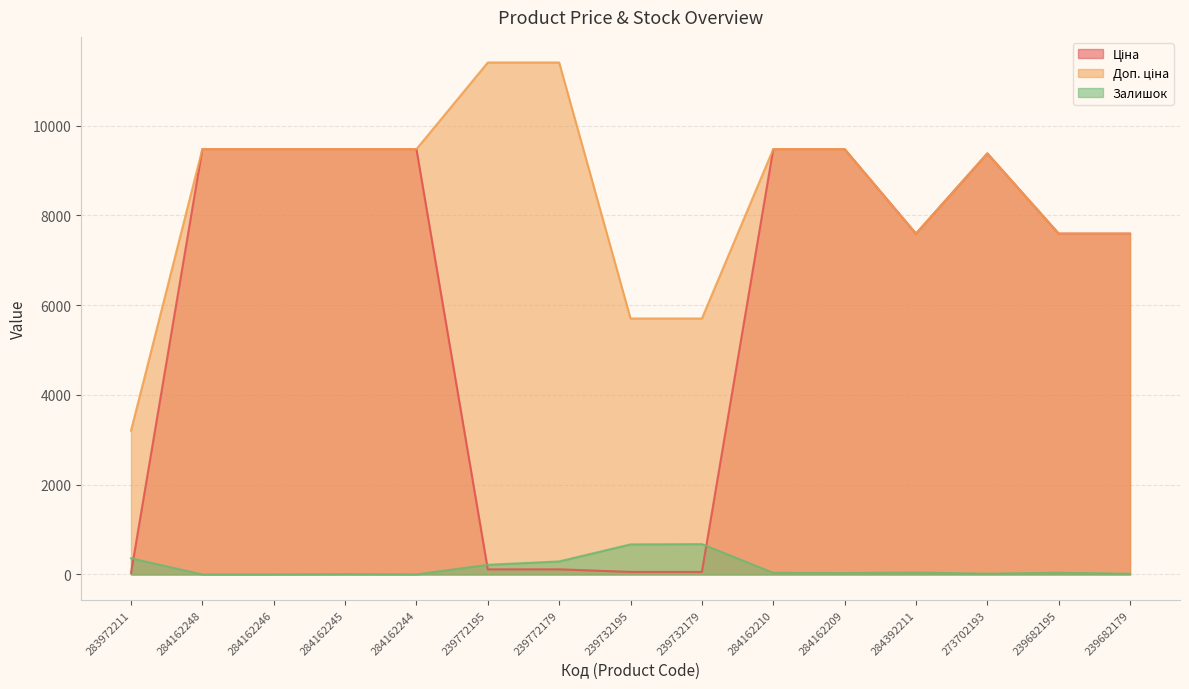

What are all the series names shown in the legend?

Ціна, Доп. ціна, Залишок